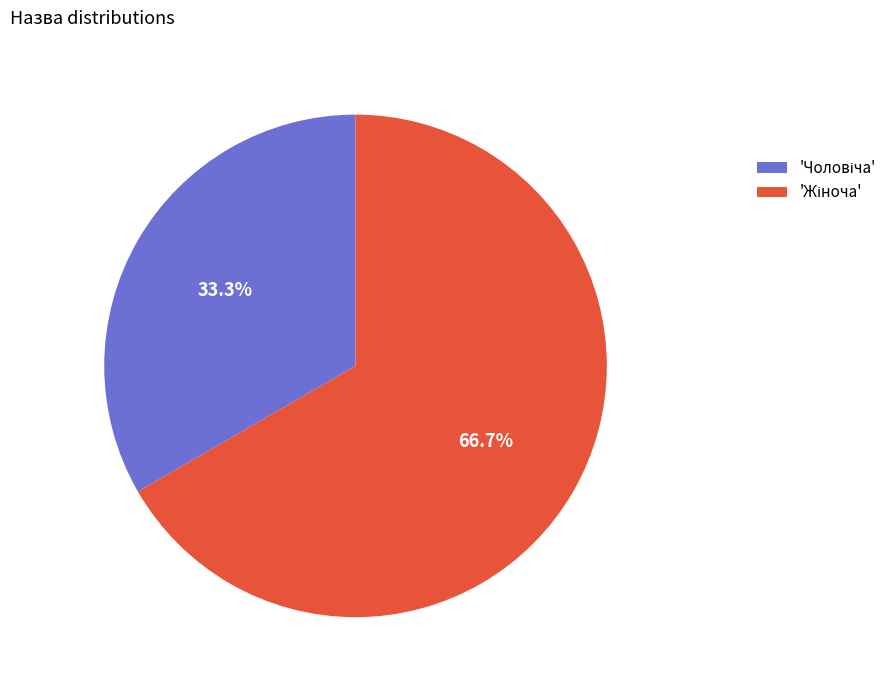

Does any single category account for the majority?

Yes